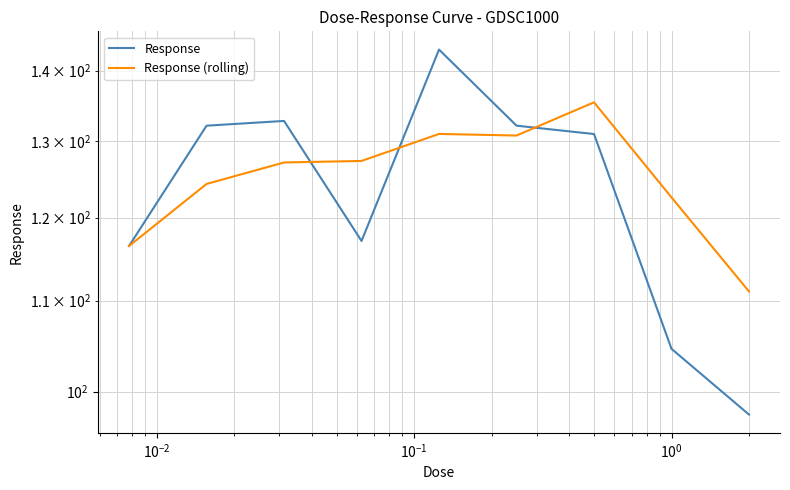

The Response series shows 164.3 at 8. True or false?

False